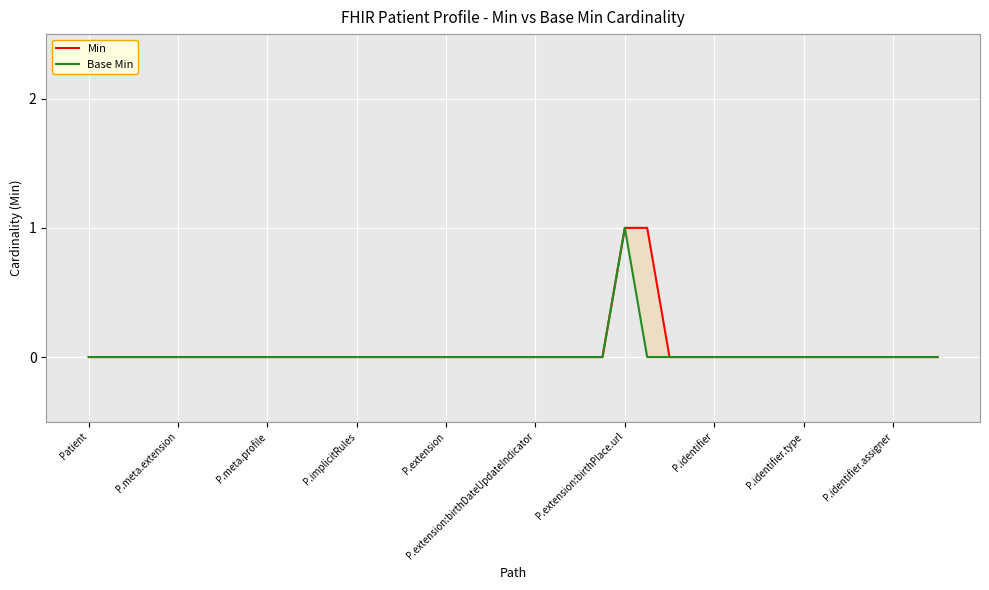

Between P.extension:birthDateUpdateIndicator and 35, which series saw the biggest shift?

Min